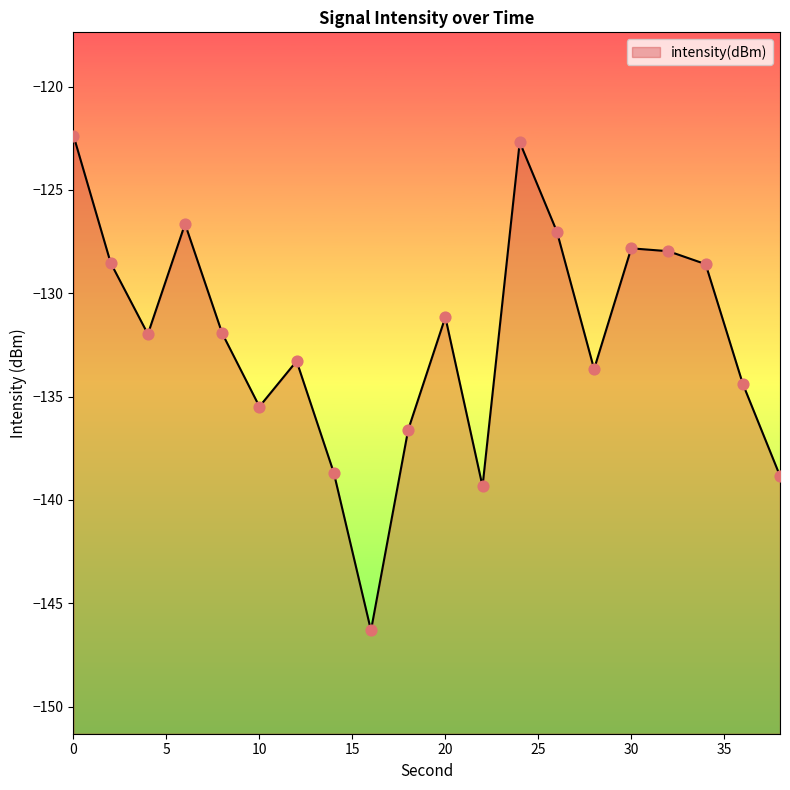

Between 2 and 38, which is larger?

2